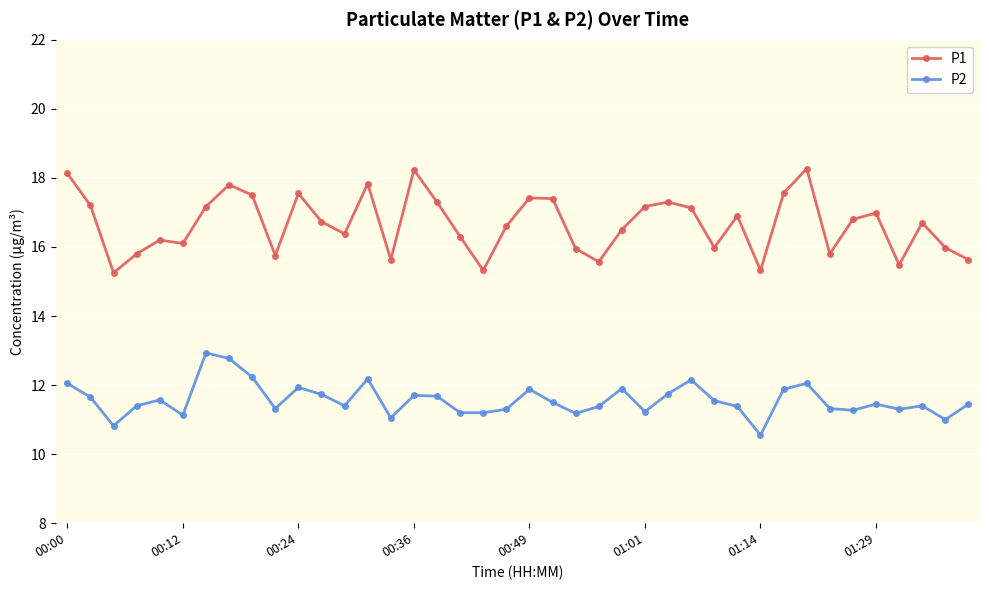

What is the greatest value displayed?

18.3